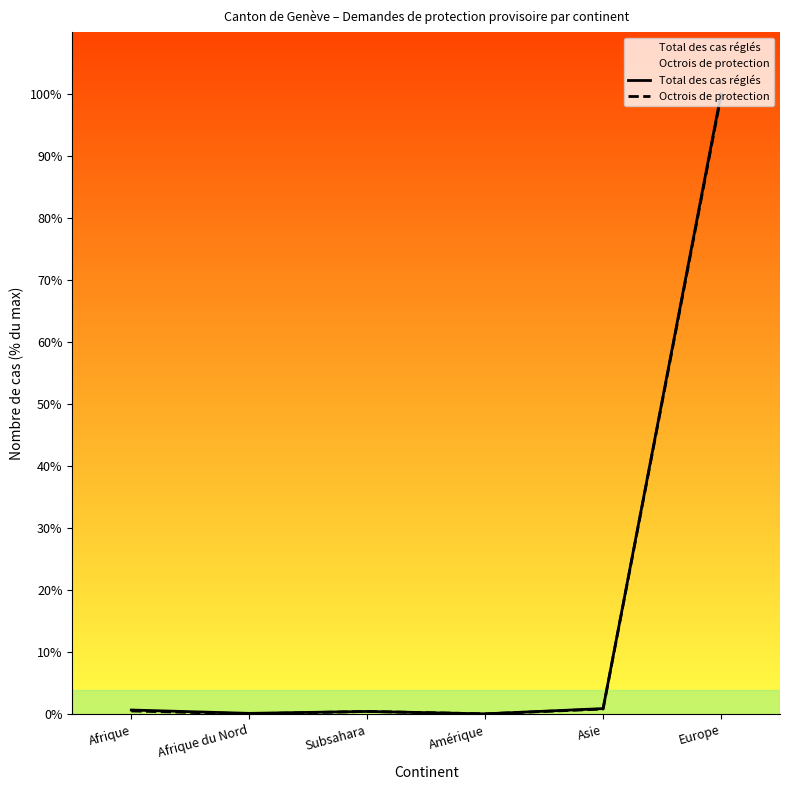

Reading right to left, extract all data points from this chart.

Total des cas réglés: Europe=100.0	Asie=0.9	Amérique=0.1	Subsahara=0.5	Afrique du Nord=0.2	Afrique=0.7
Octrois de protection: Europe=99.7	Asie=0.8	Amérique=0.1	Subsahara=0.5	Afrique du Nord=0.1	Afrique=0.5